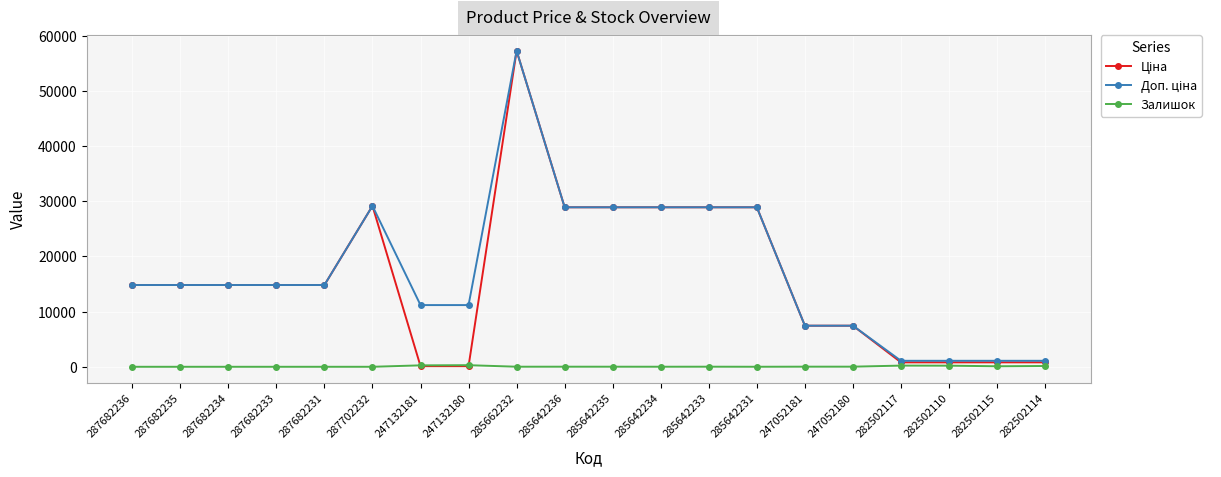

At which category is the sum across all series the highest?

285662232